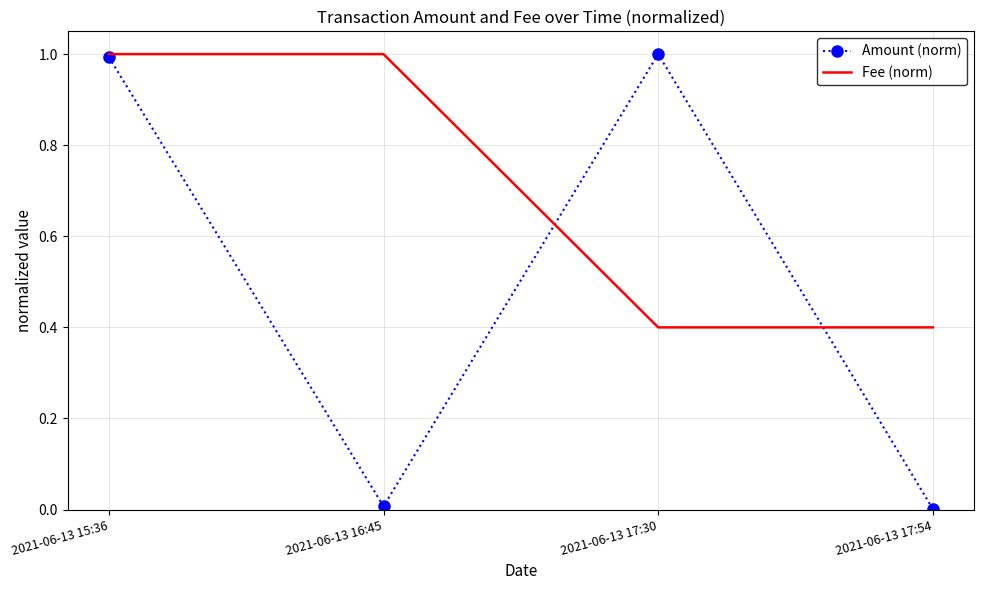

How many interior local peaks does the Amount (norm) series have?

1